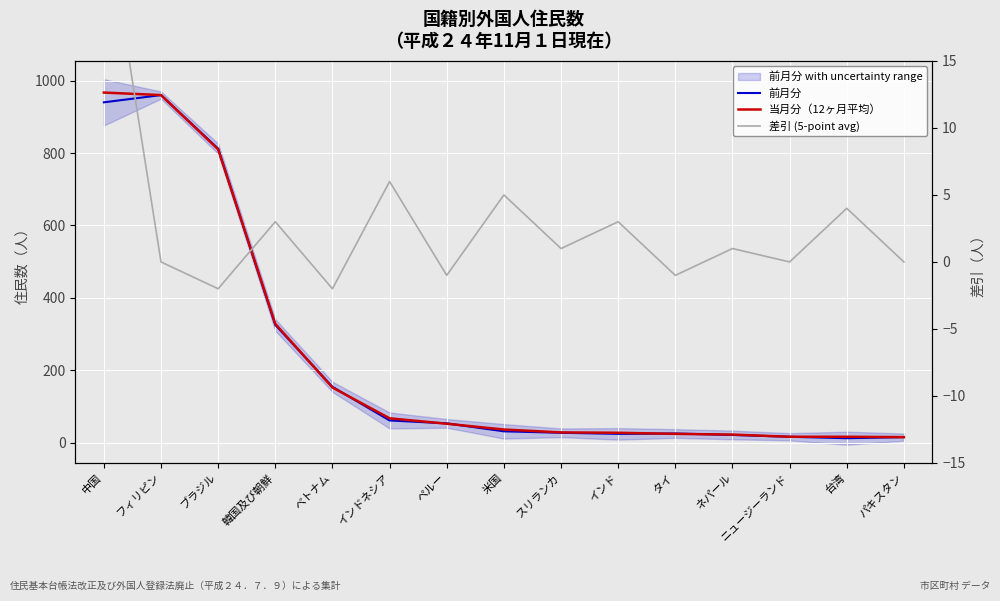

At which category is the sum across all series the highest?

中国